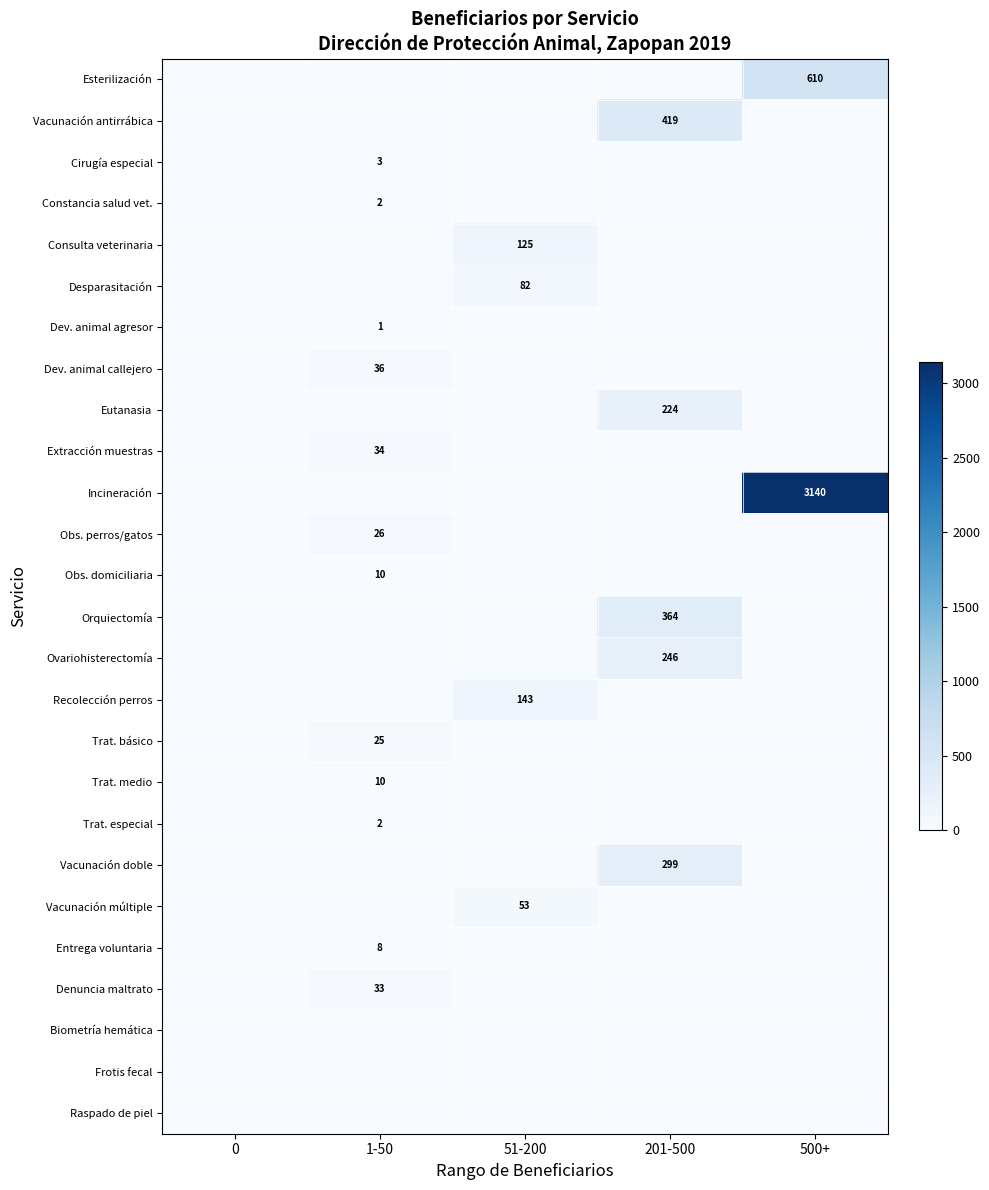

At which category is the sum across all series the highest?

500+